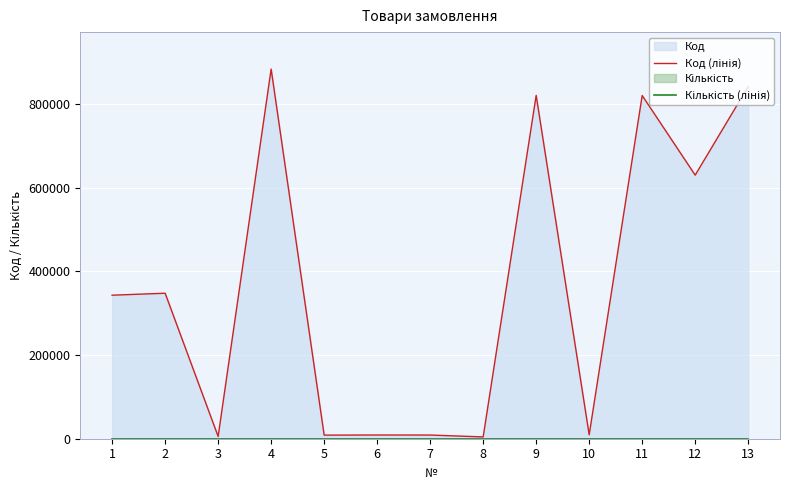

At which category does Код (лінія) reach its first local valley?

3